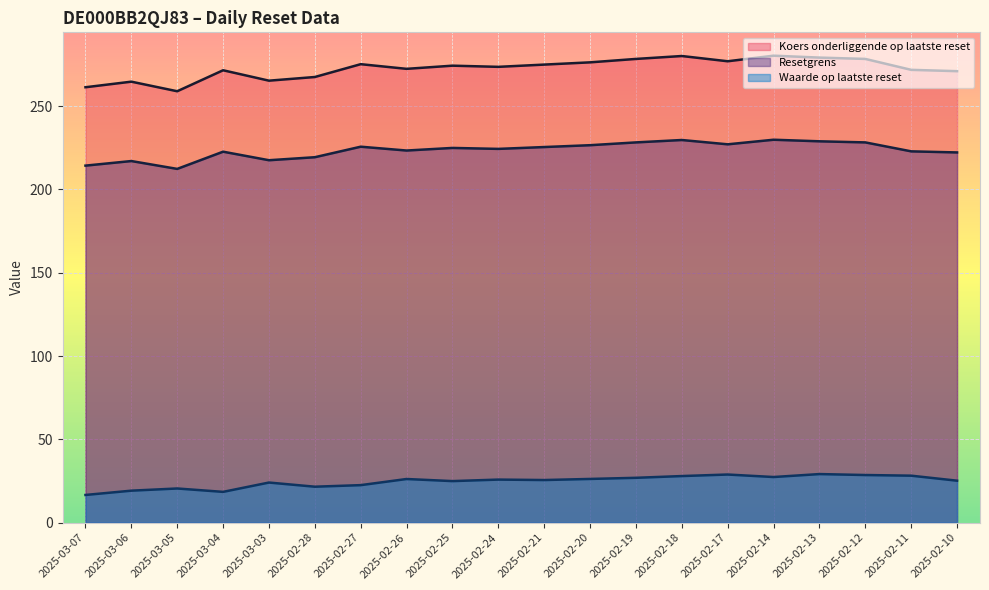

How many lines are shown in the chart?

3